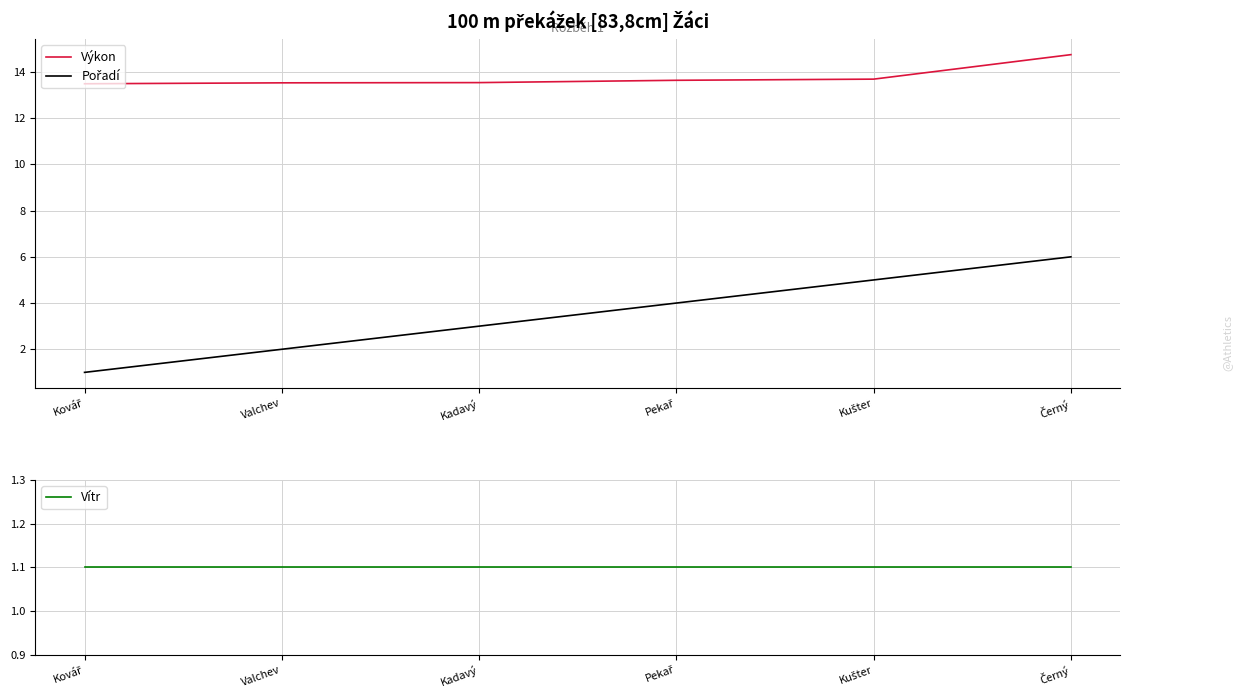

True or false: Vítr and Výkon intersect in this chart.

False